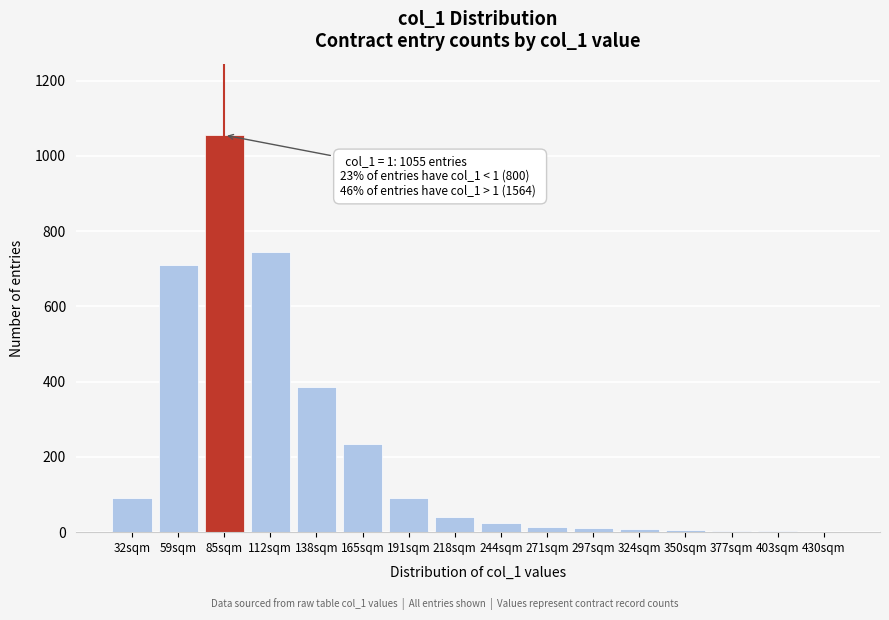

Between 218sqm and 165sqm, which is larger?

165sqm